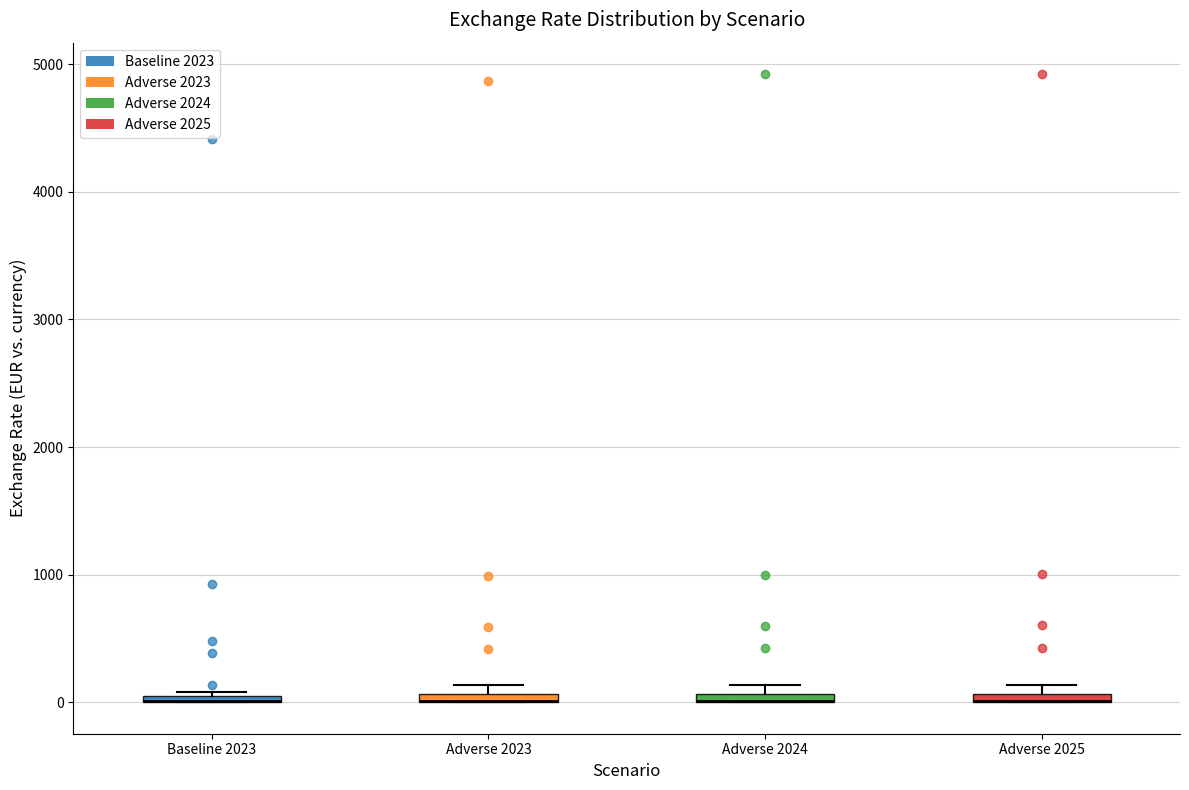

Where is the upper edge of the box for Adverse 2023 on the y-axis? The values are not printed on the chart, so give them approximately, as read against the axis.

100